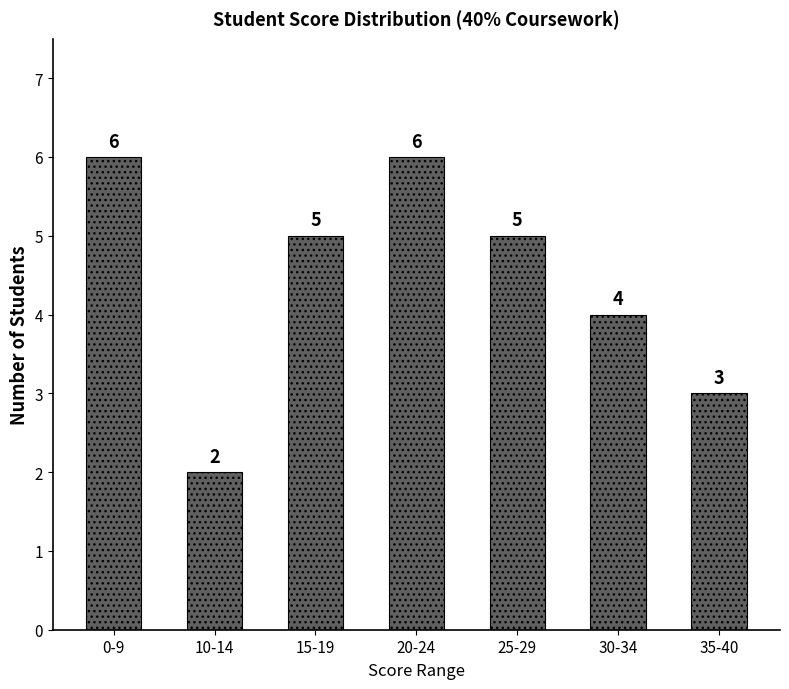

Reading left to right, what are all the values shown in this chart?

0-9=6	10-14=2	15-19=5	20-24=6	25-29=5	30-34=4	35-40=3